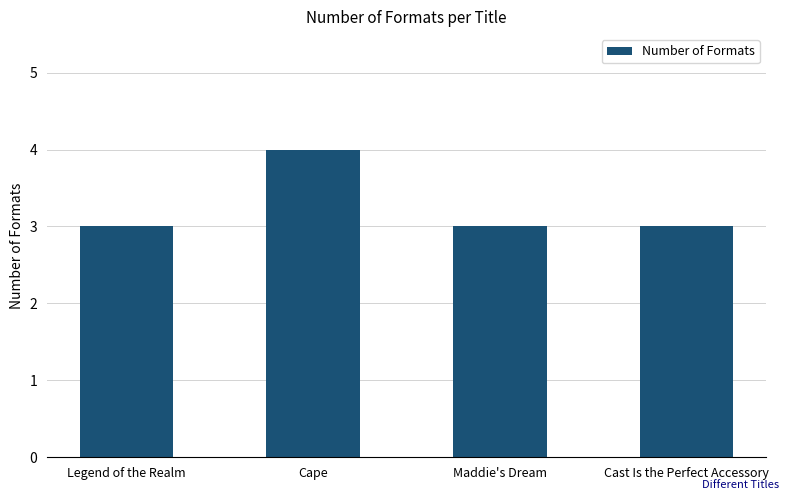

The chart shows a value of 6 at Cape. True or false?

False